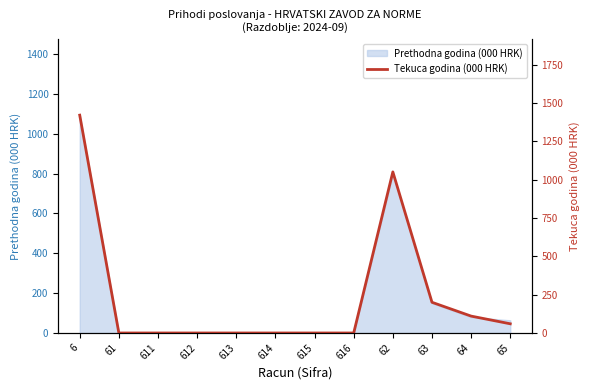

Where is the data nearest to the value 709?

62